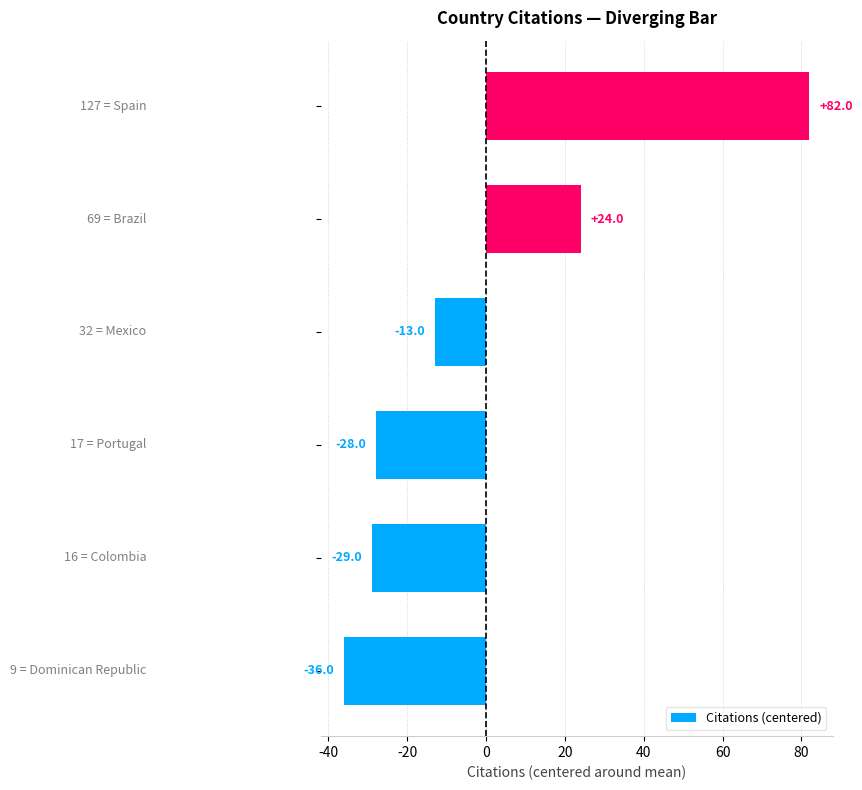

Count the number of categories in the chart.

6